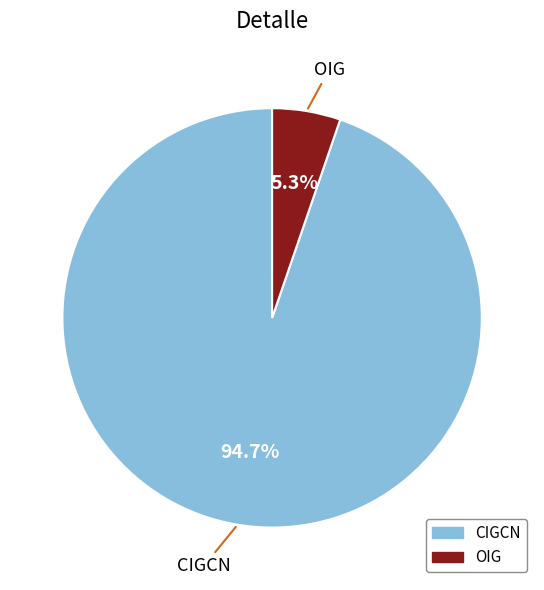

To the nearest percent, what percentage of the pie is CIGCN?

95%